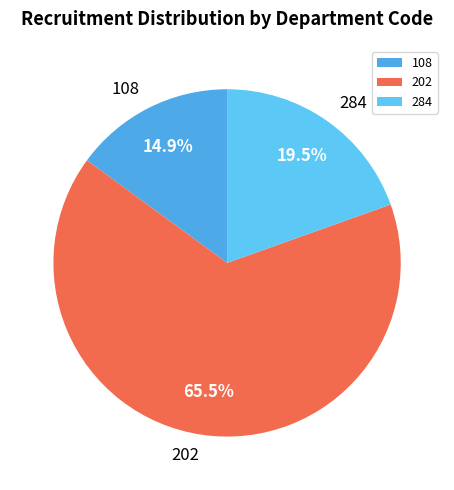

To the nearest percent, what percentage of the pie is 108?

15%